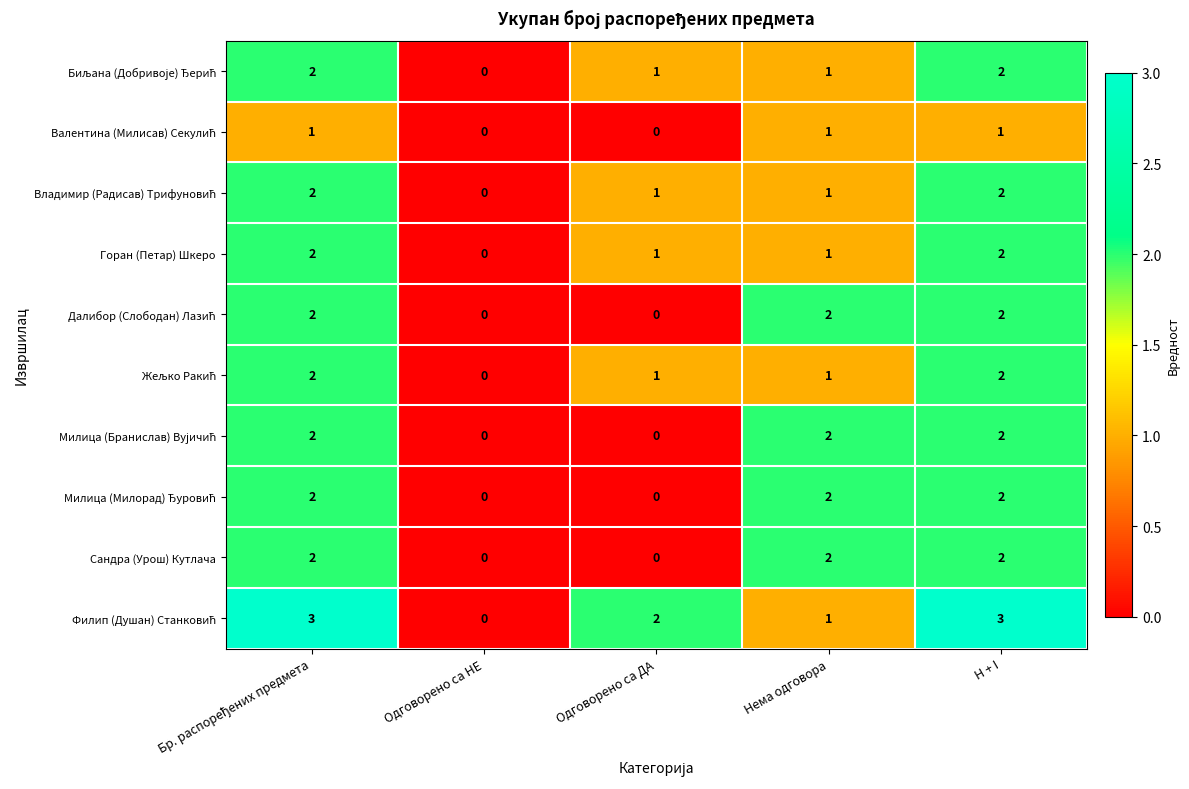

At which label does Горан (Петар) Шкеро reach its minimum?

Одговорено са НЕ